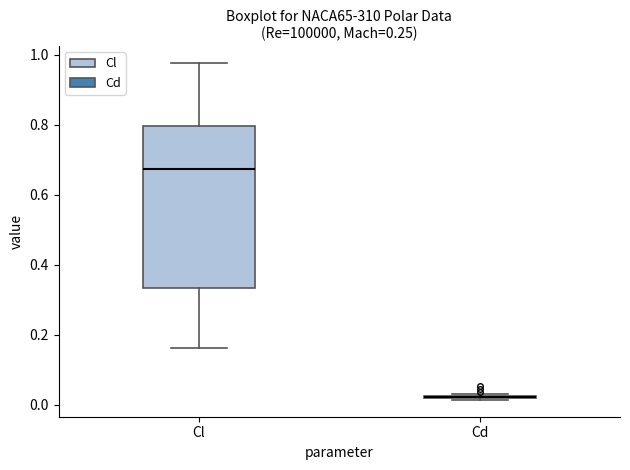

Comparing the boxes themselves (not the whiskers), which one is the tallest?

Cl